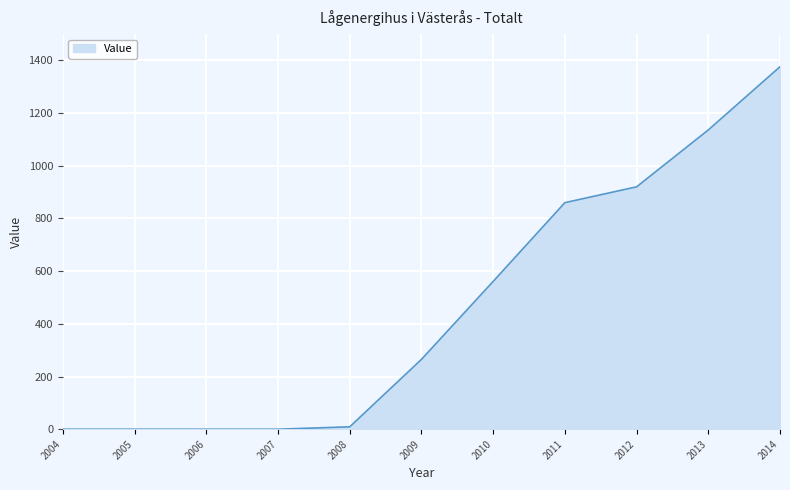

Reading left to right, list all the values displayed in this chart.

2004=0	2005=0	2006=0	2007=0	2008=9	2009=265	2010=561	2011=860	2012=920	2013=1136	2014=1376